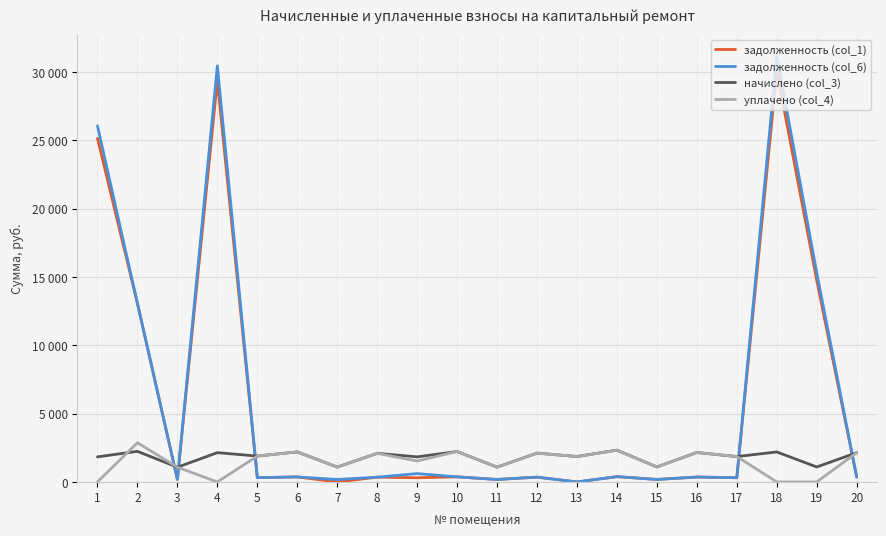

At which category does начислено (col_3) reach its first local valley?

3